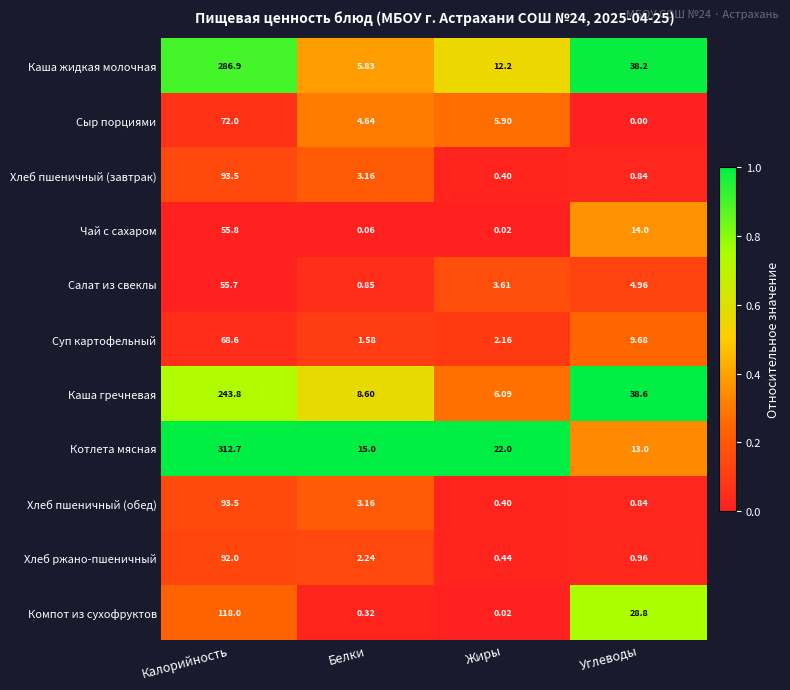

Which series has the widest spread of values?

Котлета мясная